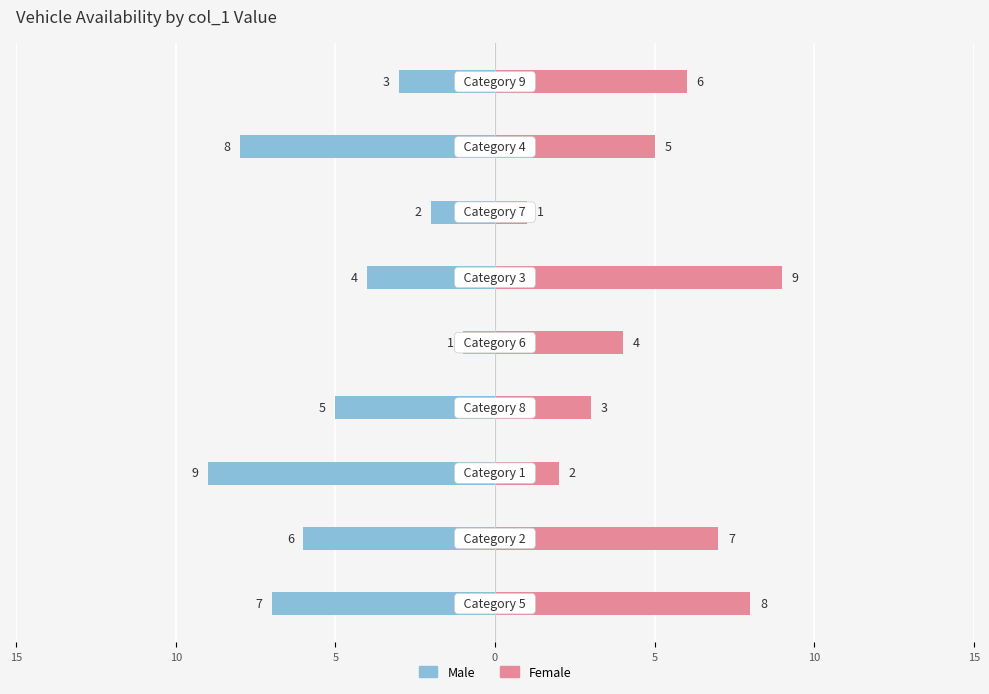

How many bars are there in total?

18